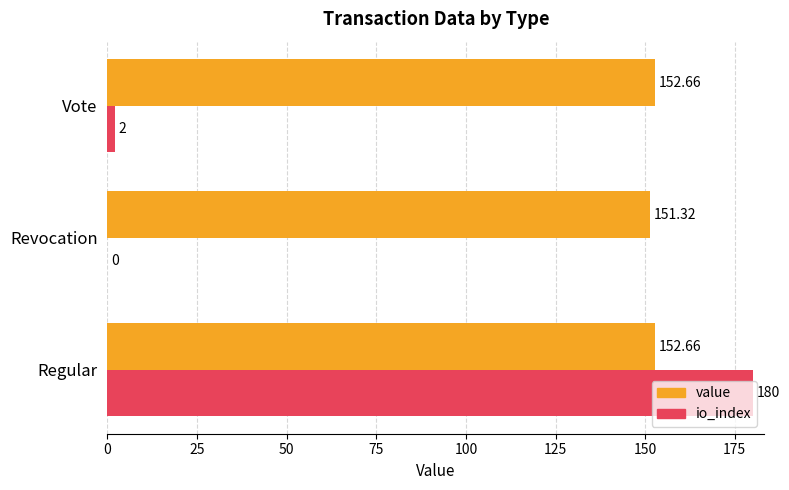

Which series changed the most between Revocation and Vote?

io_index